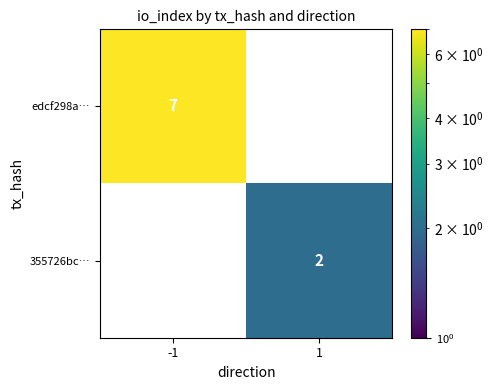

At how many categories does at least one series exceed 5?

1